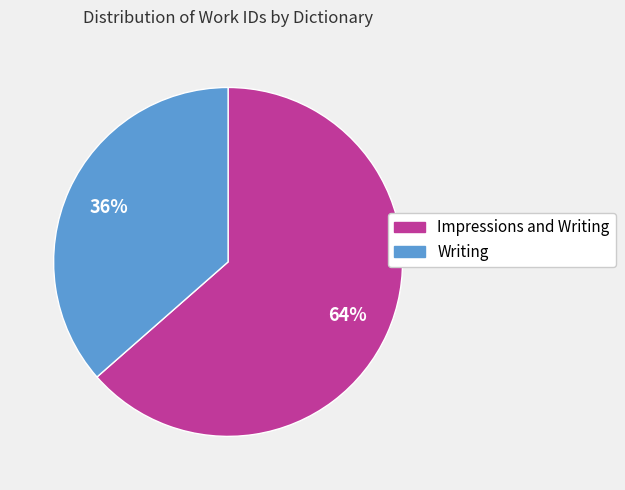

To the nearest percent, what is the average slice percentage?

50%